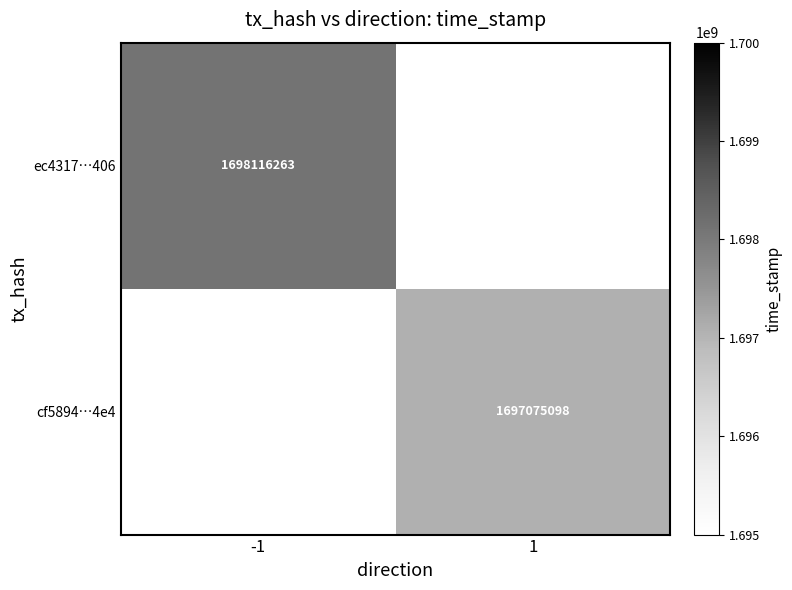

Is it true that ec4317…406 equals 606703103.3 at -1?

False